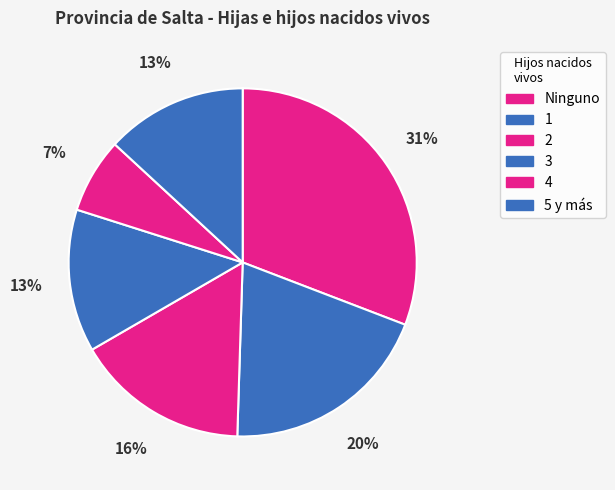

Is the sum of 5 y más and 4 greater than half?

No